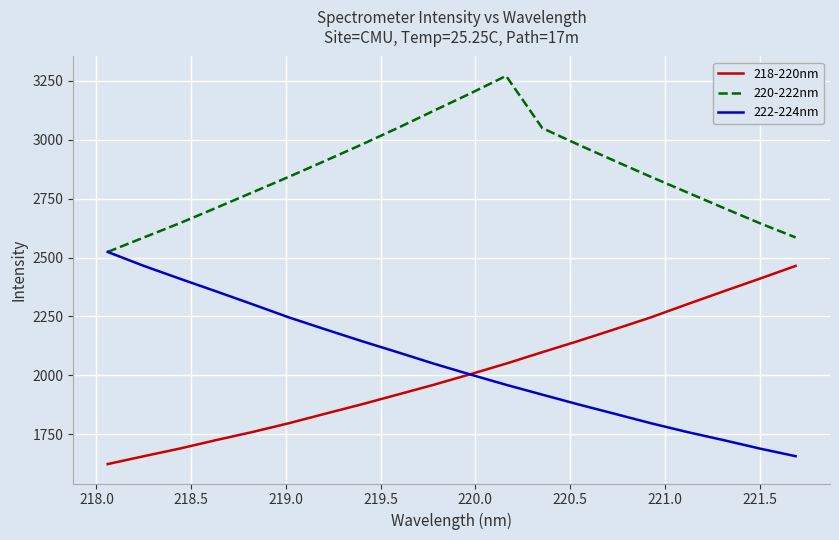

True or false: 220-222nm and 218-220nm cross at least once.

False